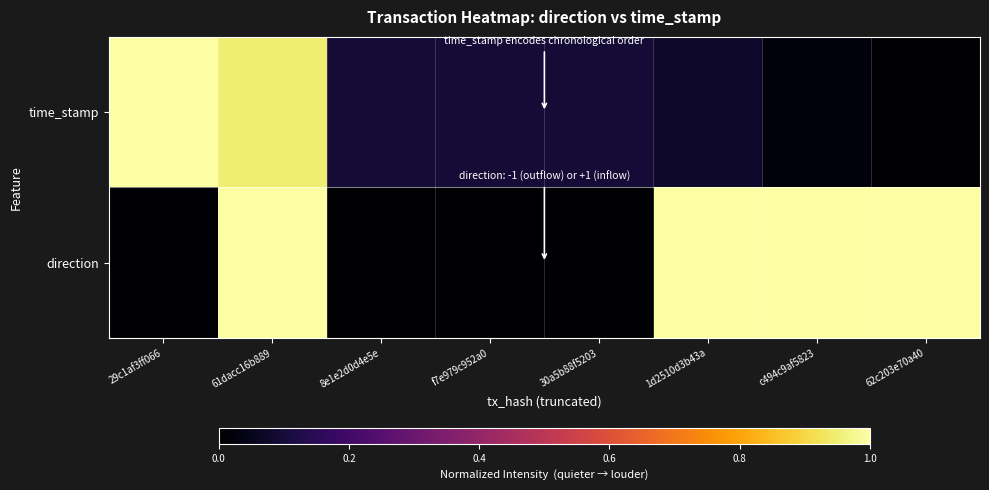

Reading left to right, what are all the values shown in this chart?

direction: 29c1af3ff066=0.0	61dacc16b889=1.0	8e1e2d0d4e5e=0.0	f7e979c952a0=0.0	30a5b88f5203=0.0	1d2510d3b43a=1.0	c494c9af5823=1.0	62c203e70a40=1.0
time_stamp: 29c1af3ff066=1.0	61dacc16b889=0.9	8e1e2d0d4e5e=0.1	f7e979c952a0=0.1	30a5b88f5203=0.1	1d2510d3b43a=0.1	c494c9af5823=0.0	62c203e70a40=0.0